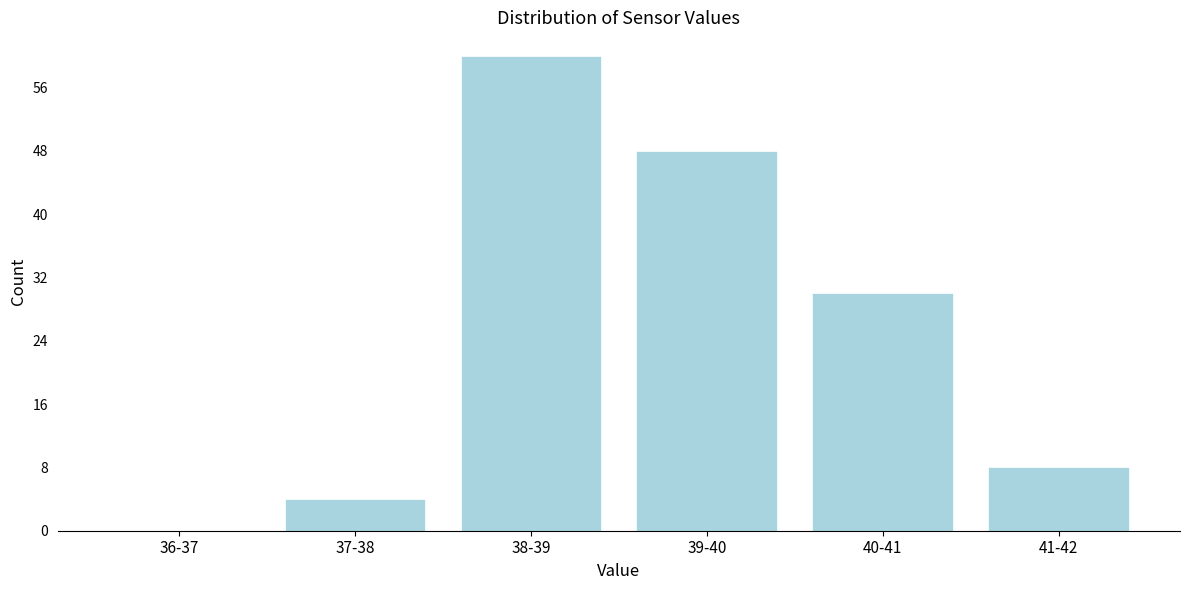

Reading left to right, extract all data points from this chart.

36-37=0	37-38=4	38-39=60	39-40=48	40-41=30	41-42=8